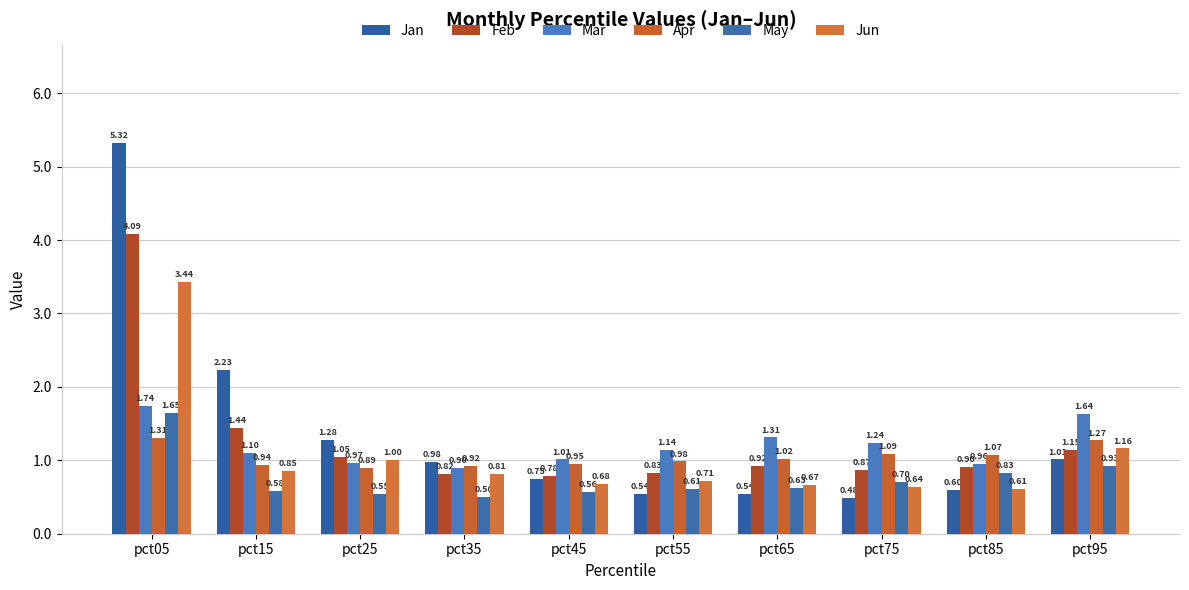

Rank the series by their maximum value, from lowest to highest.

Apr, May, Mar, Jun, Feb, Jan